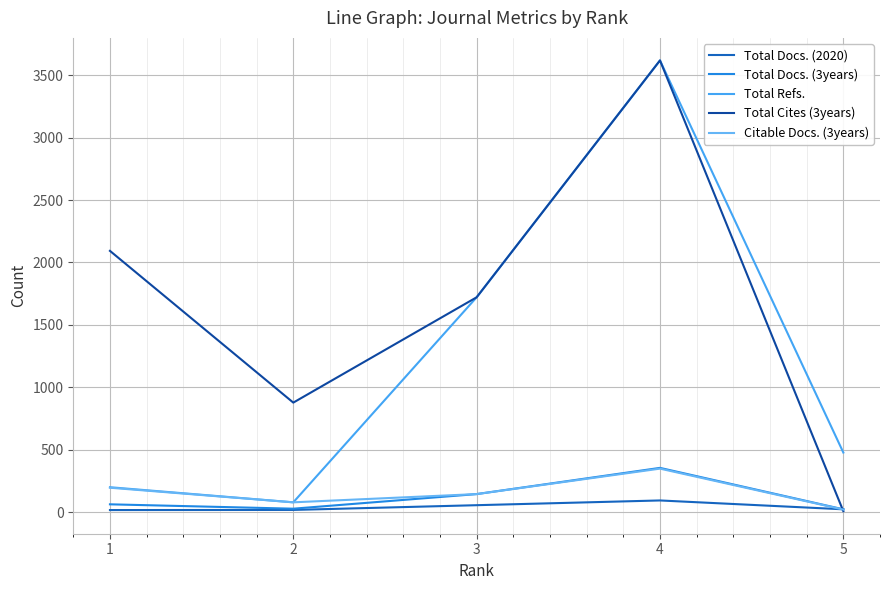

Which category has the lowest value in the Total Docs. (3years) series?

5